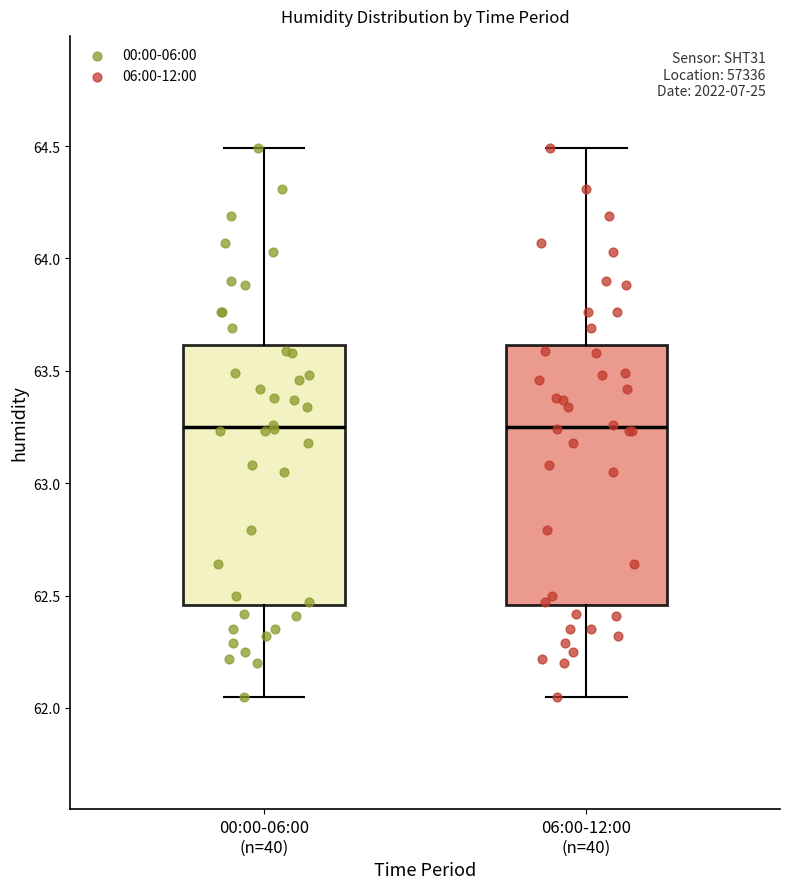

Reading left to right, read every box against the y-axis: the position of its median line, the range the box covers, and the ends of its whiskers. The values are not printed on the chart, so give them approximately, as read against the axis.

00:00-06:00 (n=40): median 63.25, box 62.45 to 63.60, whiskers 62.05 to 64.50
06:00-12:00 (n=40): median 63.25, box 62.45 to 63.60, whiskers 62.05 to 64.50